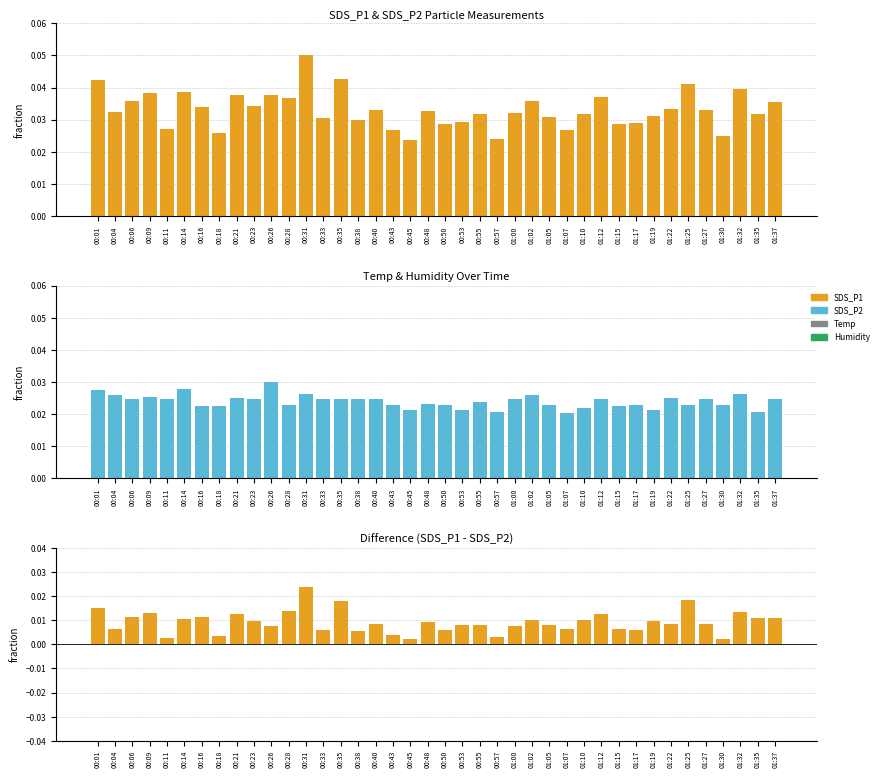

What is the total value across all series at 00:01?

0.1